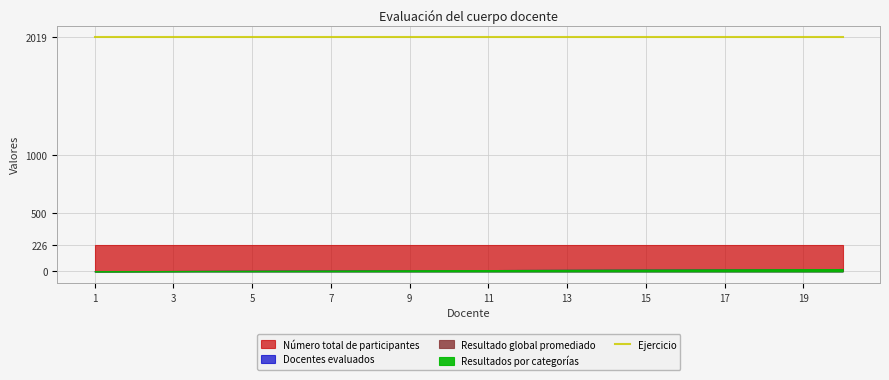

Which series has the largest total across all categories?

Ejercicio